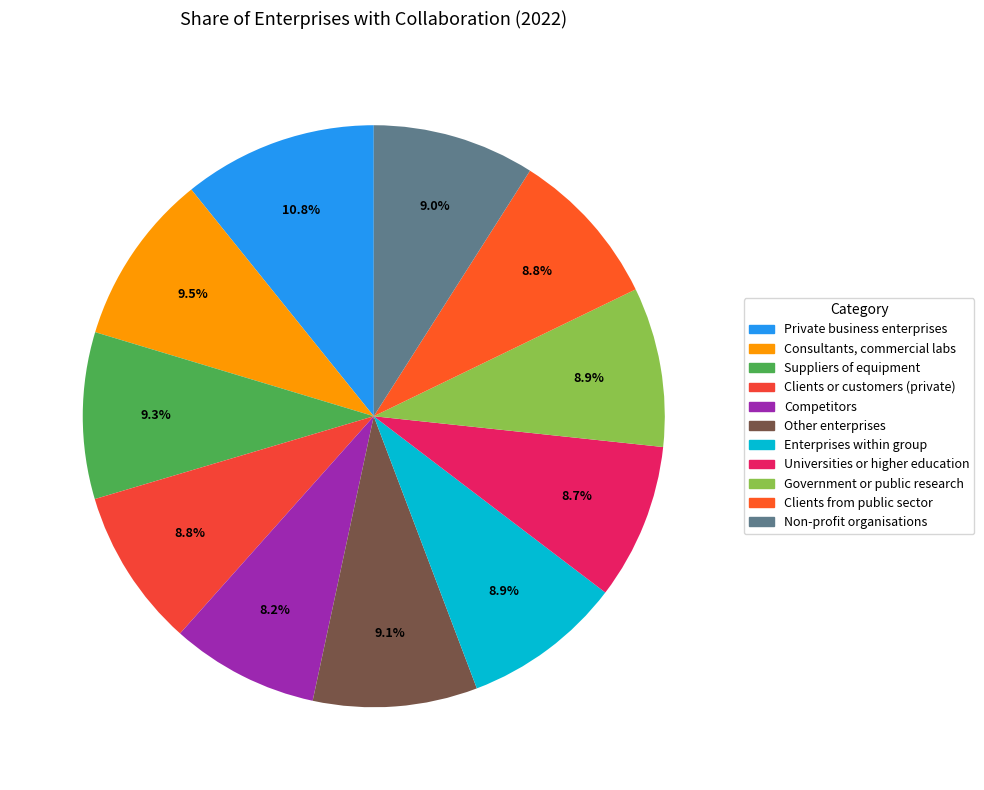

What is the total percentage of Consultants, commercial labs and Private business enterprises?

20.3%